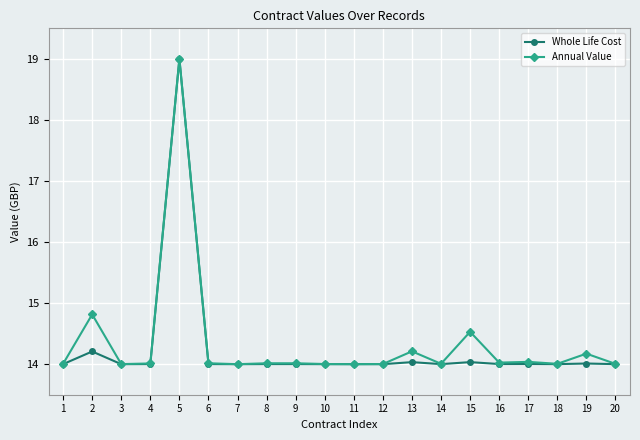

At which category is the sum across all series the highest?

5